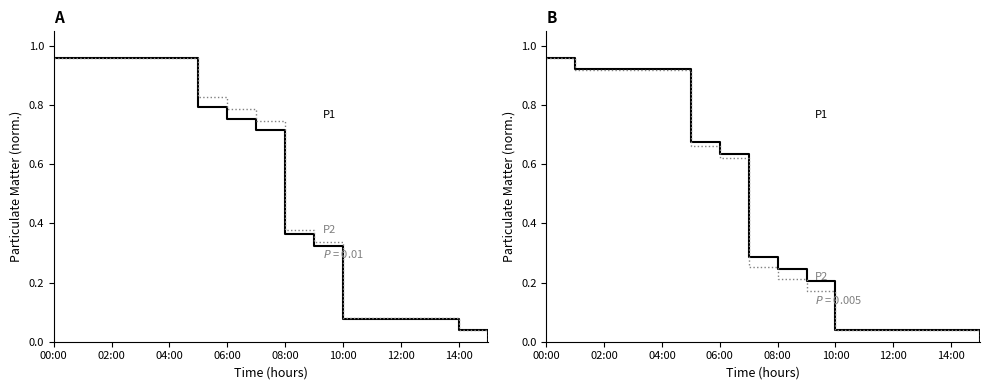

At which category is the sum across all series the highest?

00:00